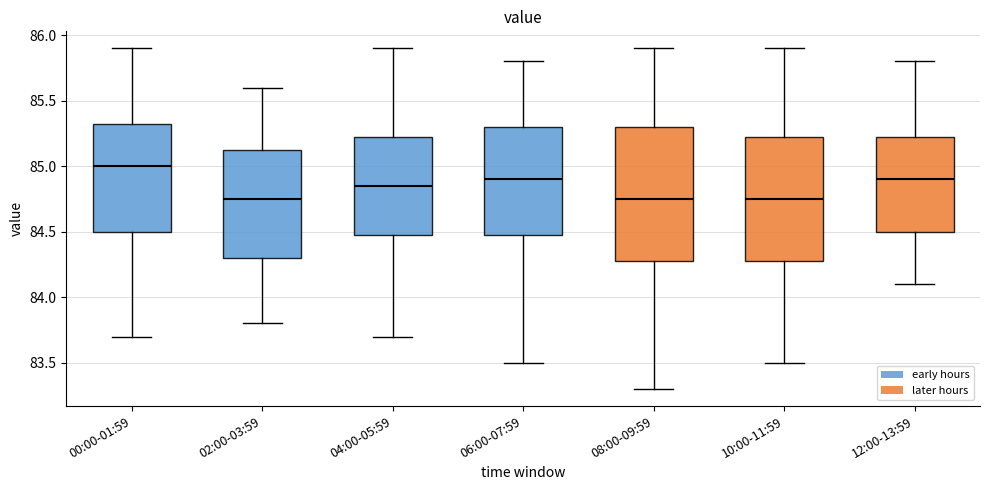

Reading left to right, transcribe this box plot: for each box, give where its median line is, the range the box spans, and where its two whiskers end, as read against the y-axis. The values are not printed on the chart, so give them approximately, as read against the axis.

00:00-01:59: median 85.00, box 84.50 to 85.35, whiskers 83.70 to 85.90
02:00-03:59: median 84.75, box 84.30 to 85.15, whiskers 83.80 to 85.60
04:00-05:59: median 84.85, box 84.50 to 85.25, whiskers 83.70 to 85.90
06:00-07:59: median 84.90, box 84.50 to 85.30, whiskers 83.50 to 85.80
08:00-09:59: median 84.75, box 84.30 to 85.30, whiskers 83.30 to 85.90
10:00-11:59: median 84.75, box 84.30 to 85.25, whiskers 83.50 to 85.90
12:00-13:59: median 84.90, box 84.50 to 85.25, whiskers 84.10 to 85.80